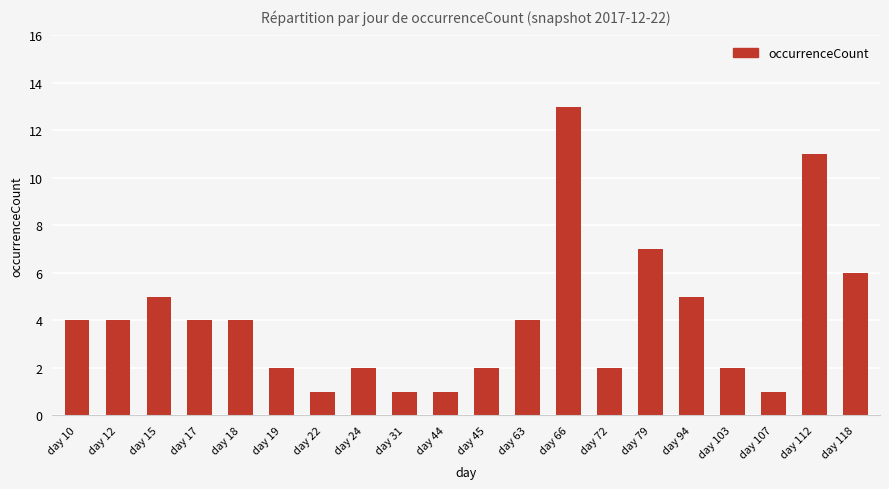

At which label is the value closest to 7?

day 79